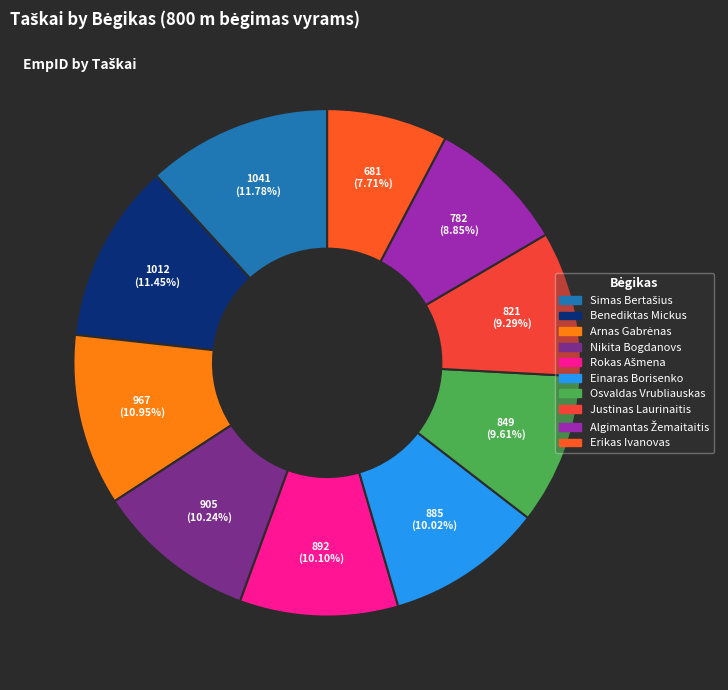

To the nearest percent, what portion does Erikas Ivanovas represent?

8%